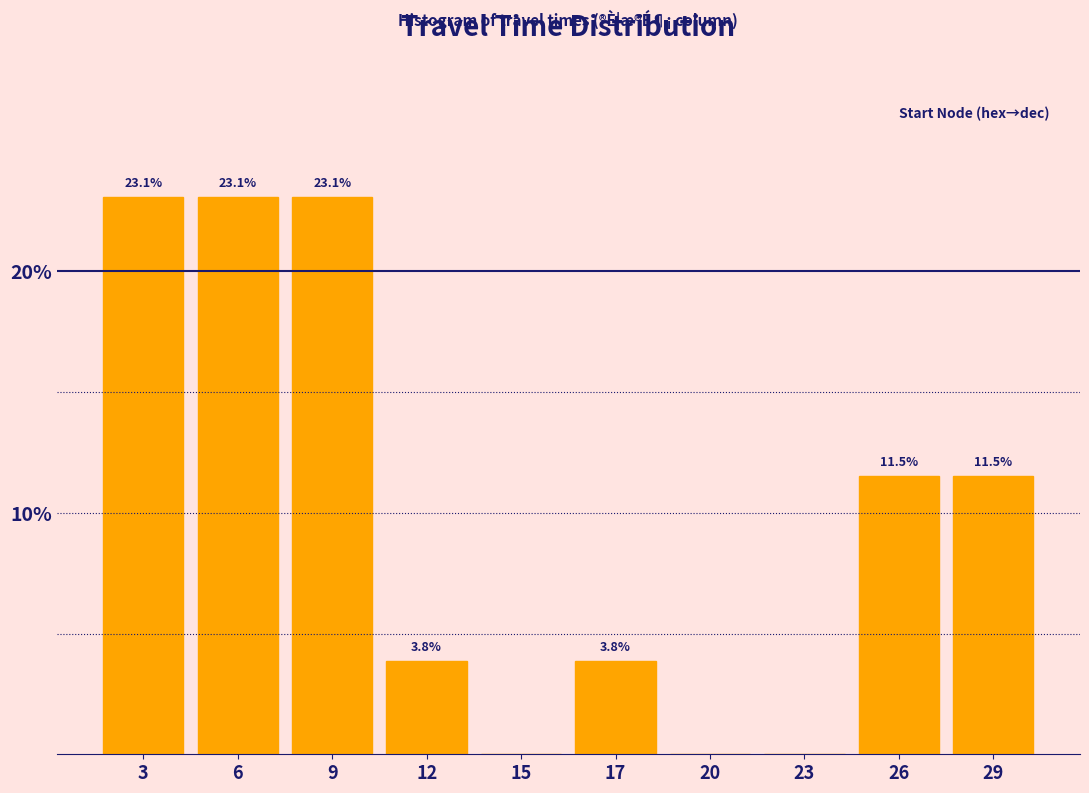

Reading left to right, list all the values displayed in this chart.

3=23.1	6=23.1	9=23.1	12=3.8	15=0.0	17=3.8	20=0.0	23=0.0	26=11.5	29=11.5